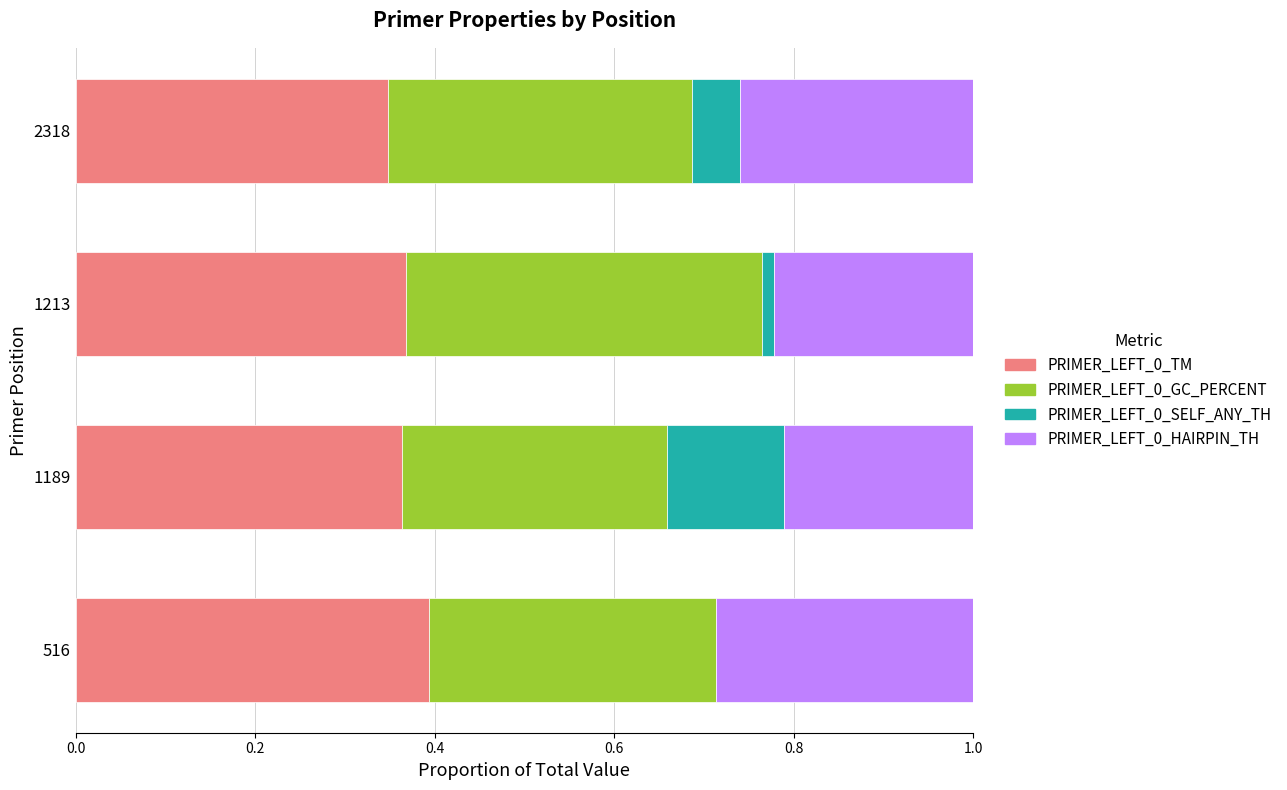

What is the total value across all series at 2318?

1.0